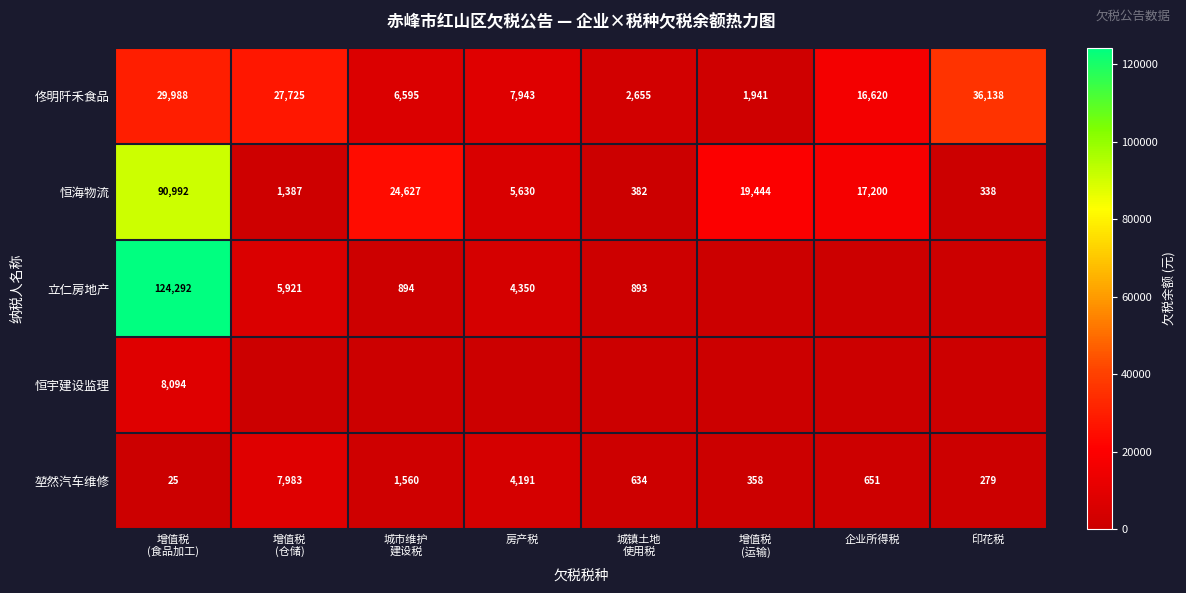

Where is 堃然汽车维修 nearest to the value 4004?

房产税